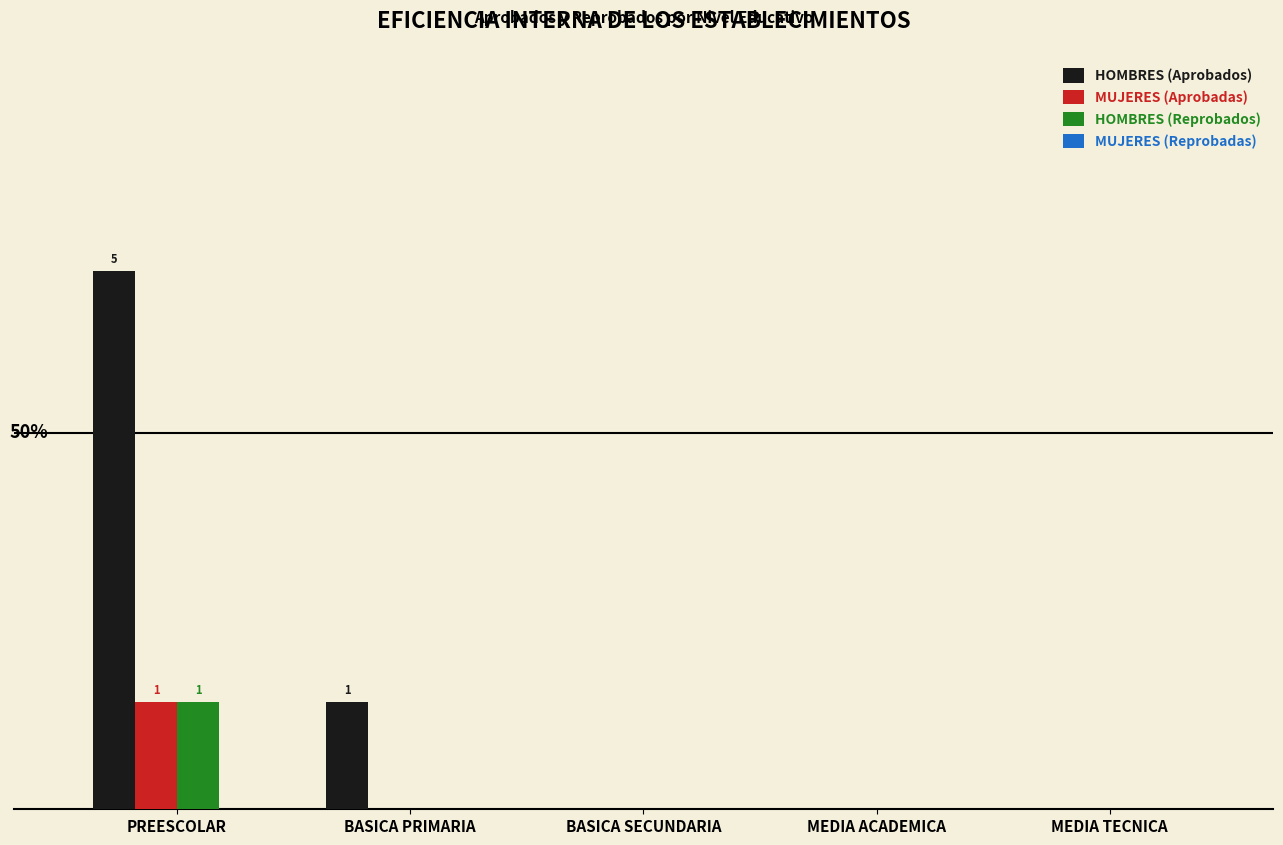

Reading left to right, extract all data points from this chart.

HOMBRES (Aprobados): 5	1	0	0	0
MUJERES (Aprobadas): 1	0	0	0	0
HOMBRES (Reprobados): 1	0	0	0	0
MUJERES (Reprobadas): 0	0	0	0	0